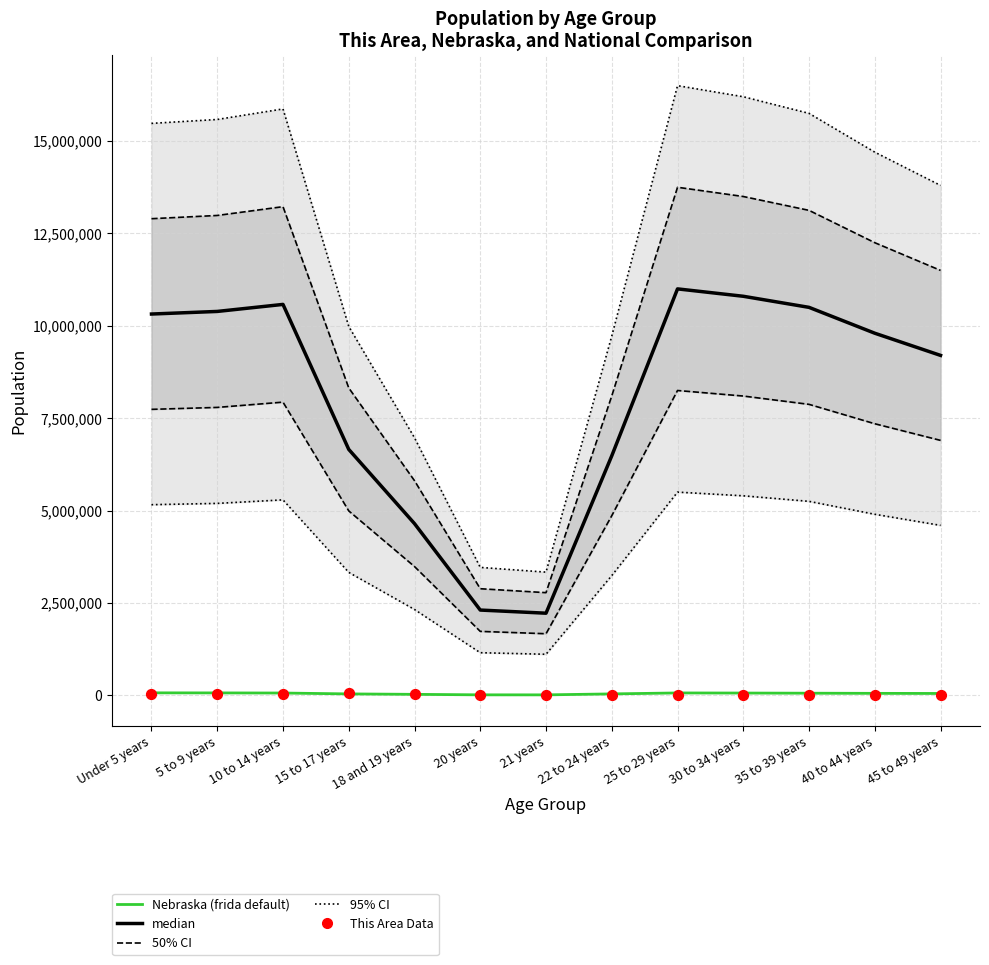

At how many categories does at least one series exceed 10587092?

2